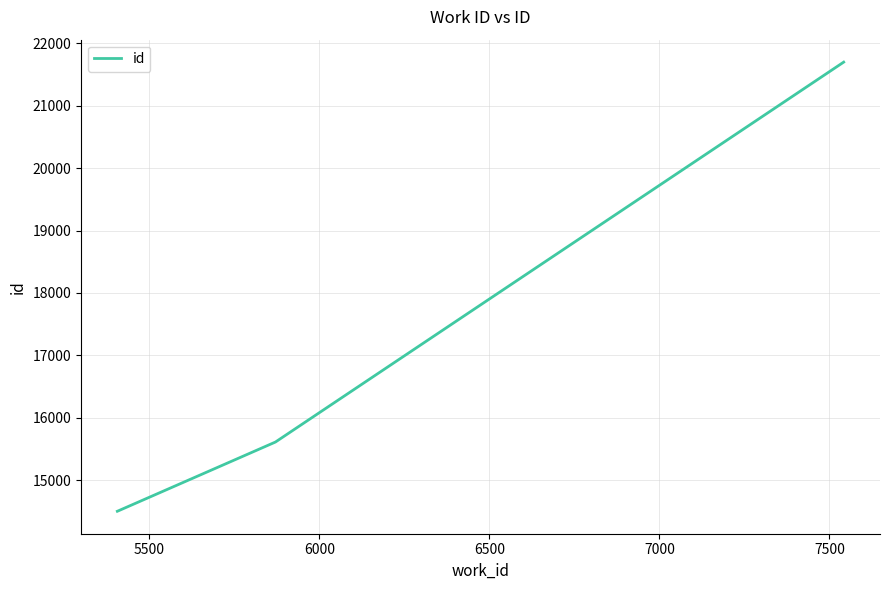

How many values are between 14501 and 21701?

3